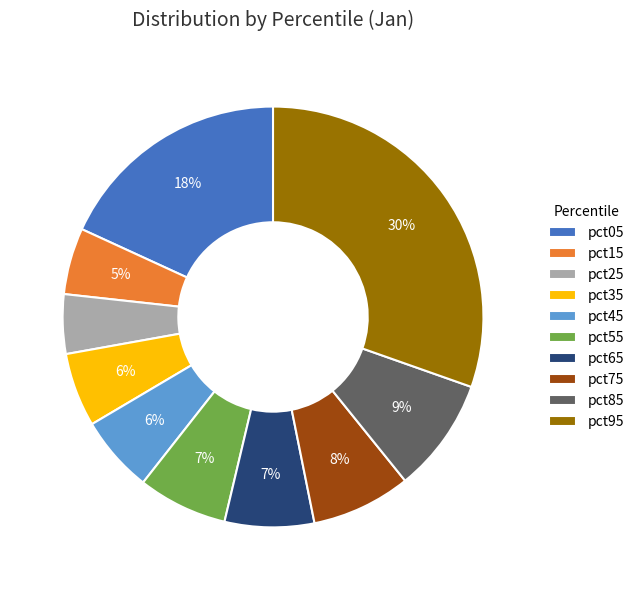

What is the largest slice in the pie chart?

pct95